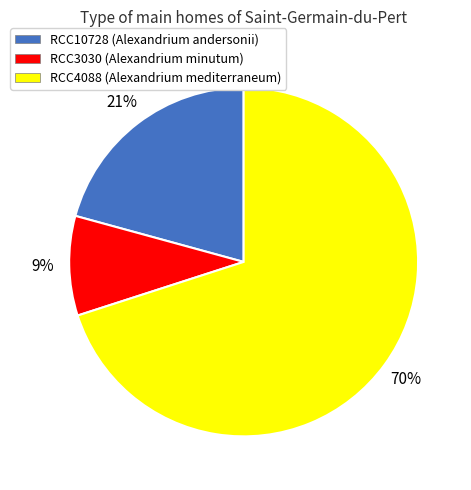

Is the sum of RCC4088 (Alexandrium mediterraneum) and RCC3030 (Alexandrium minutum) greater than half?

Yes